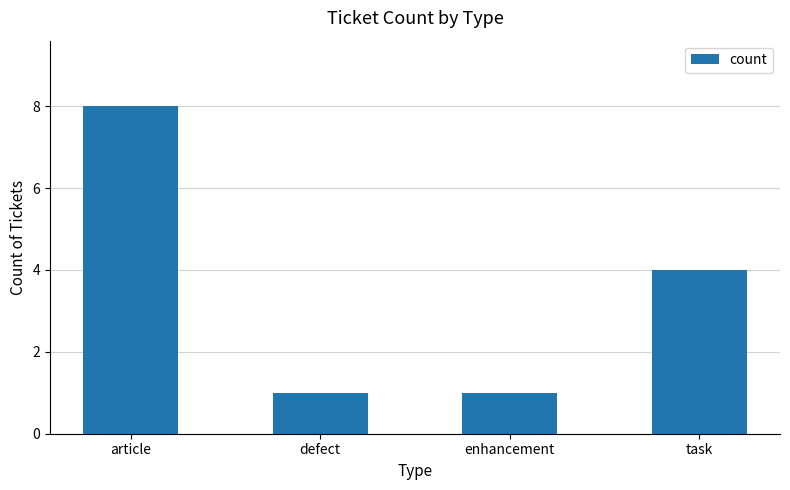

The chart shows a value of 7 at task. True or false?

False